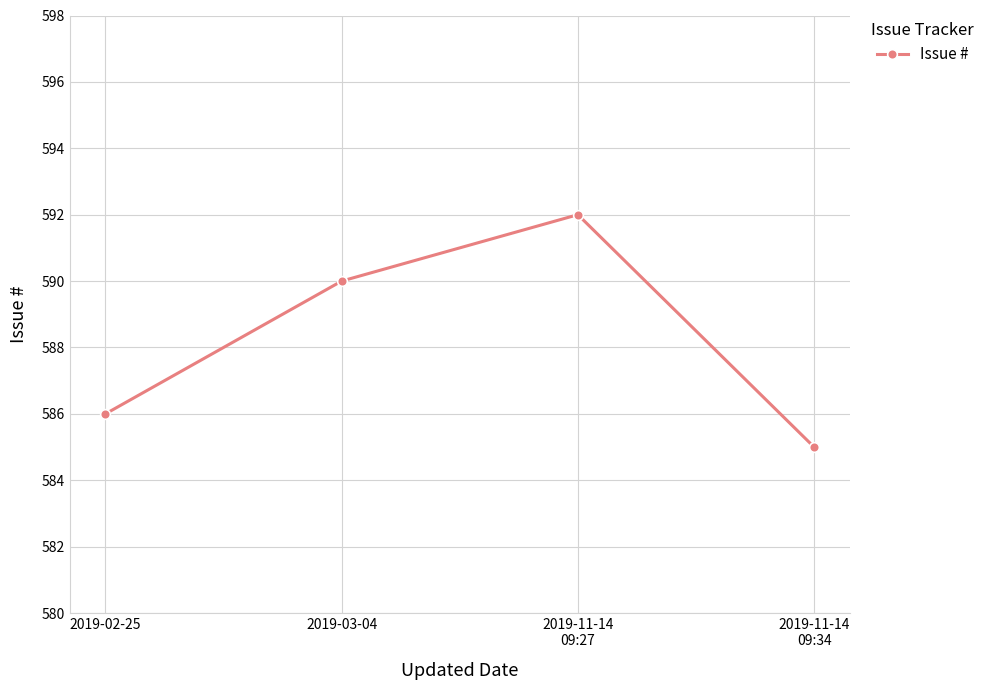

The chart shows a value of 219 at 2019-11-14
09:27. True or false?

False